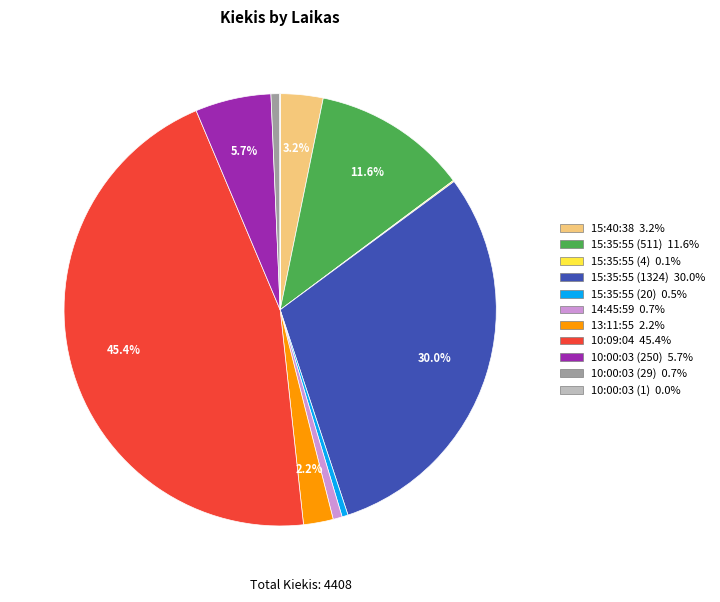

Is there any slice that represents more than half of the pie?

No